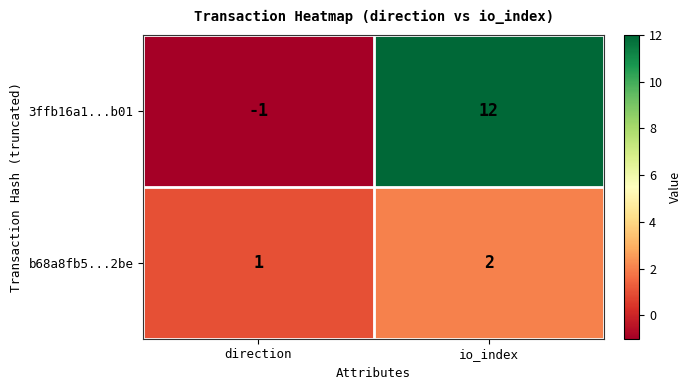

Reading left to right, transcribe all the data shown in this chart.

3ffb16a1...b01: direction=-1	io_index=12
b68a8fb5...2be: direction=1	io_index=2